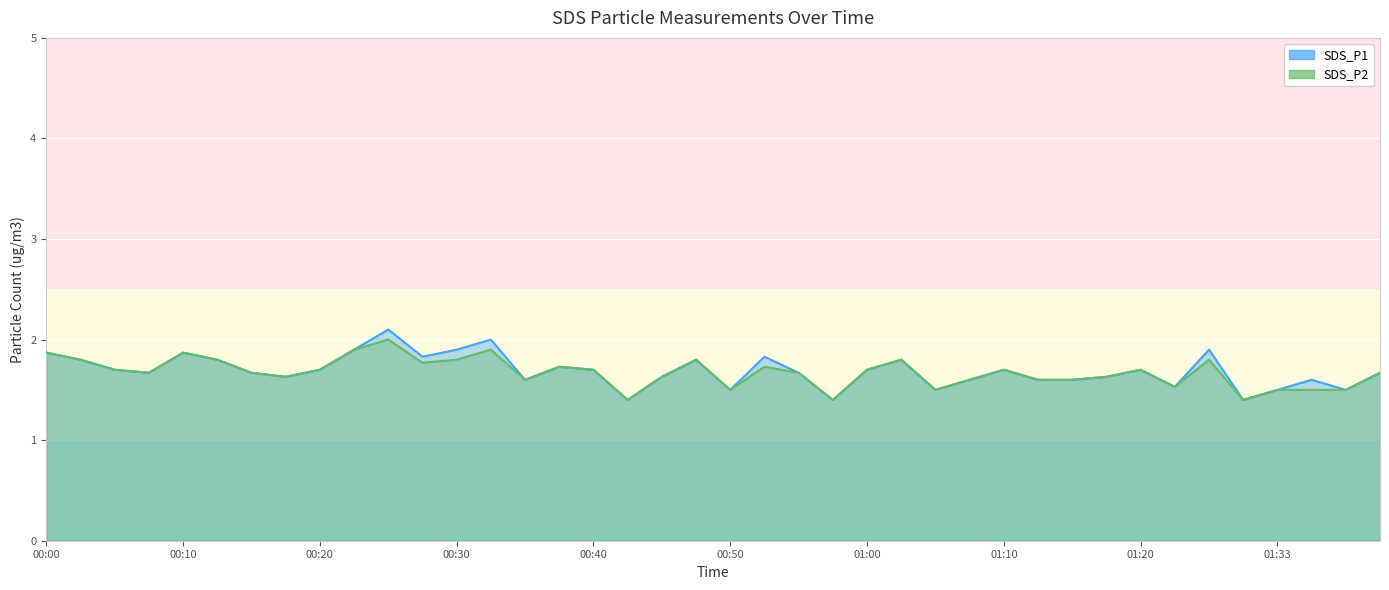

What is the value of the SDS_P2 point at the 1st from the left?

1.9